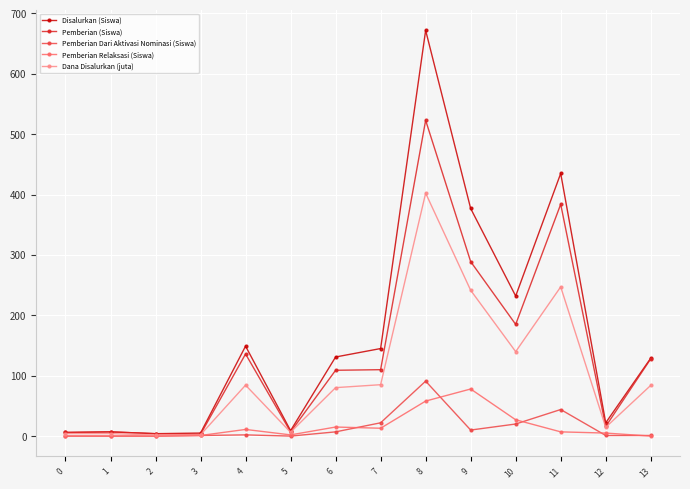

How many data points in Pemberian Dari Aktivasi Nominasi (Siswa) are less than 2?

7